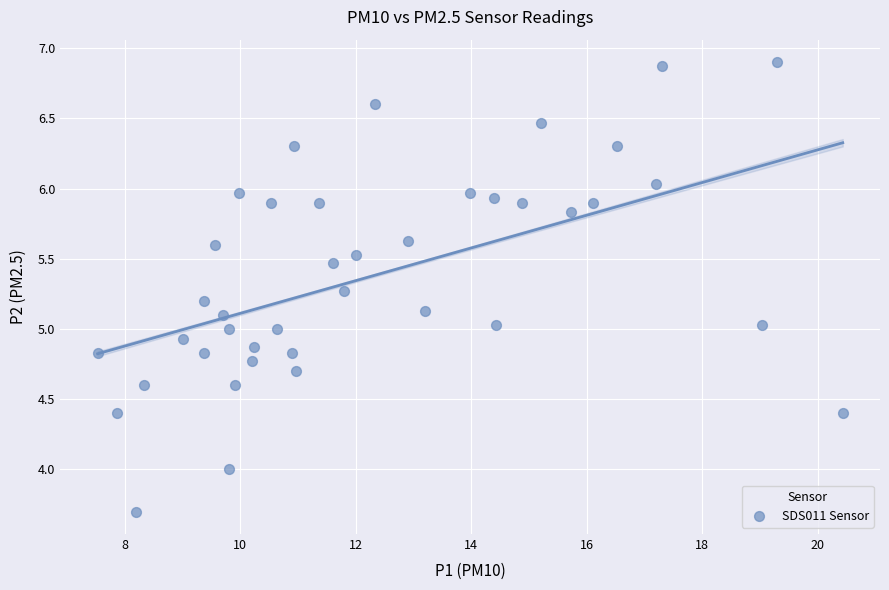

What is the range of Y values (max minus min)?

3.2